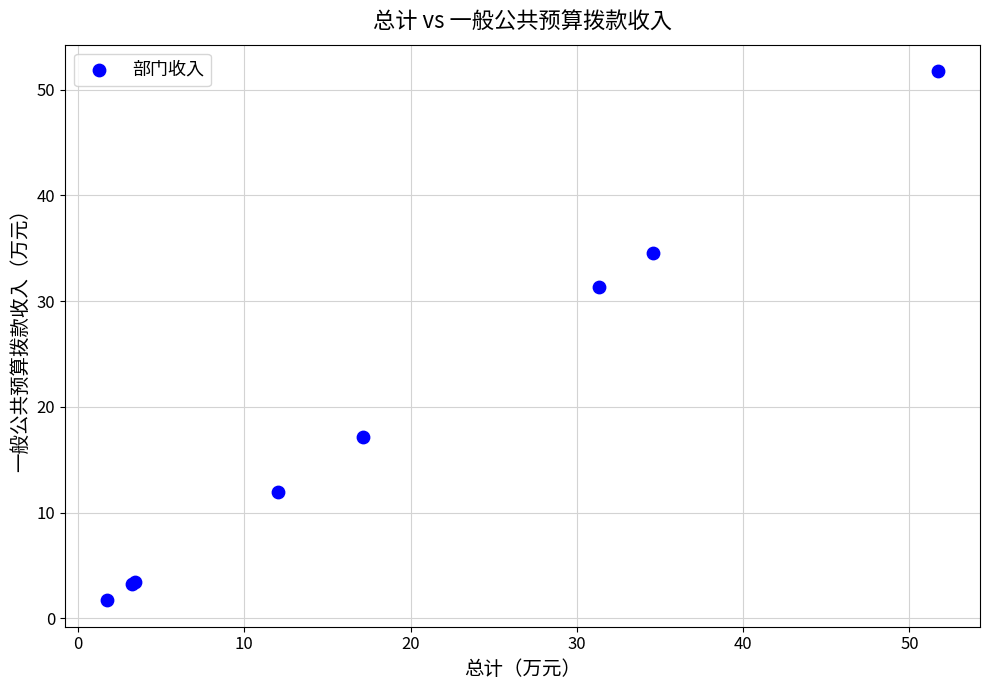

What Y value in the scatter plot is closest to 26?

31.3